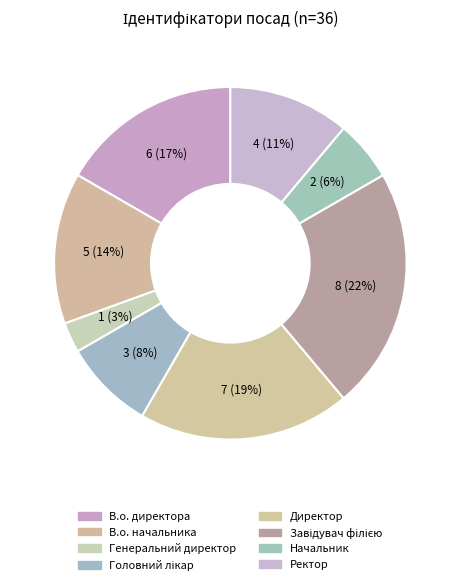

How many segments does this pie chart have?

8